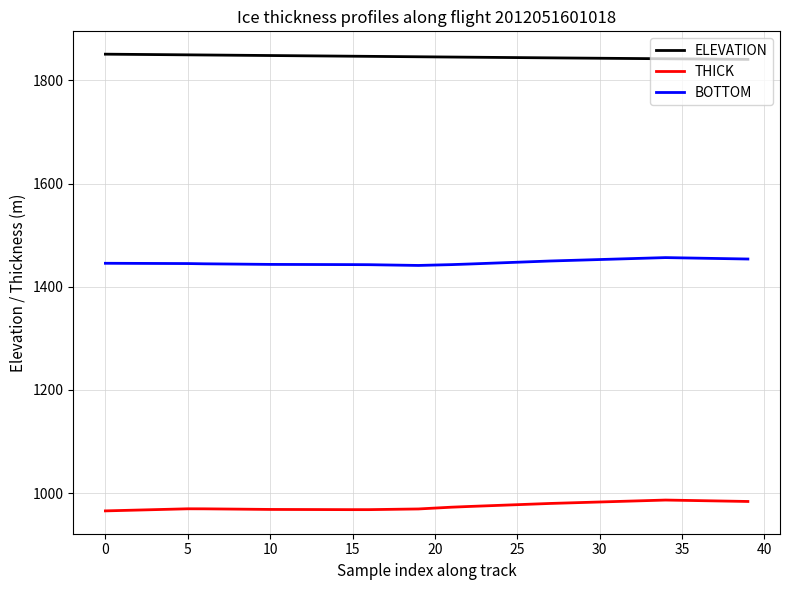

List the series in order of their overall mean, highest first.

ELEVATION, BOTTOM, THICK